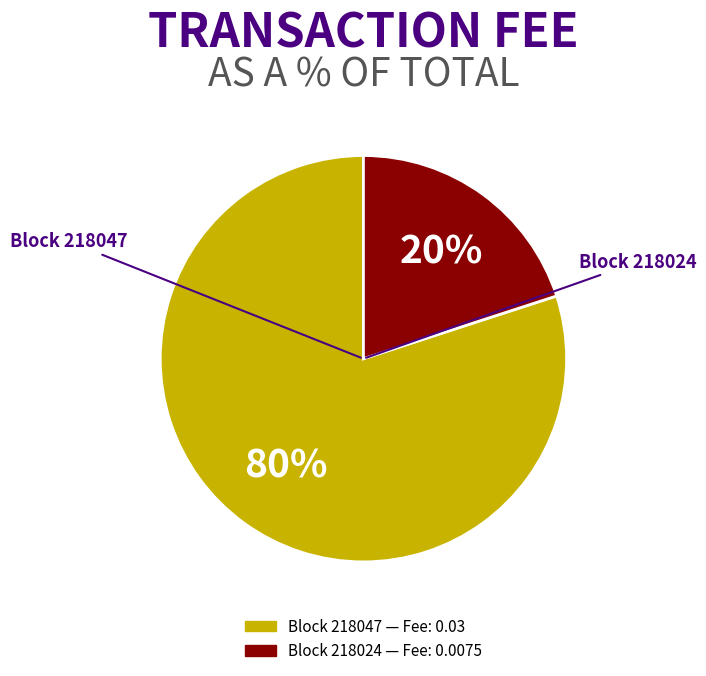

To the nearest percent, what is the average slice percentage?

50%